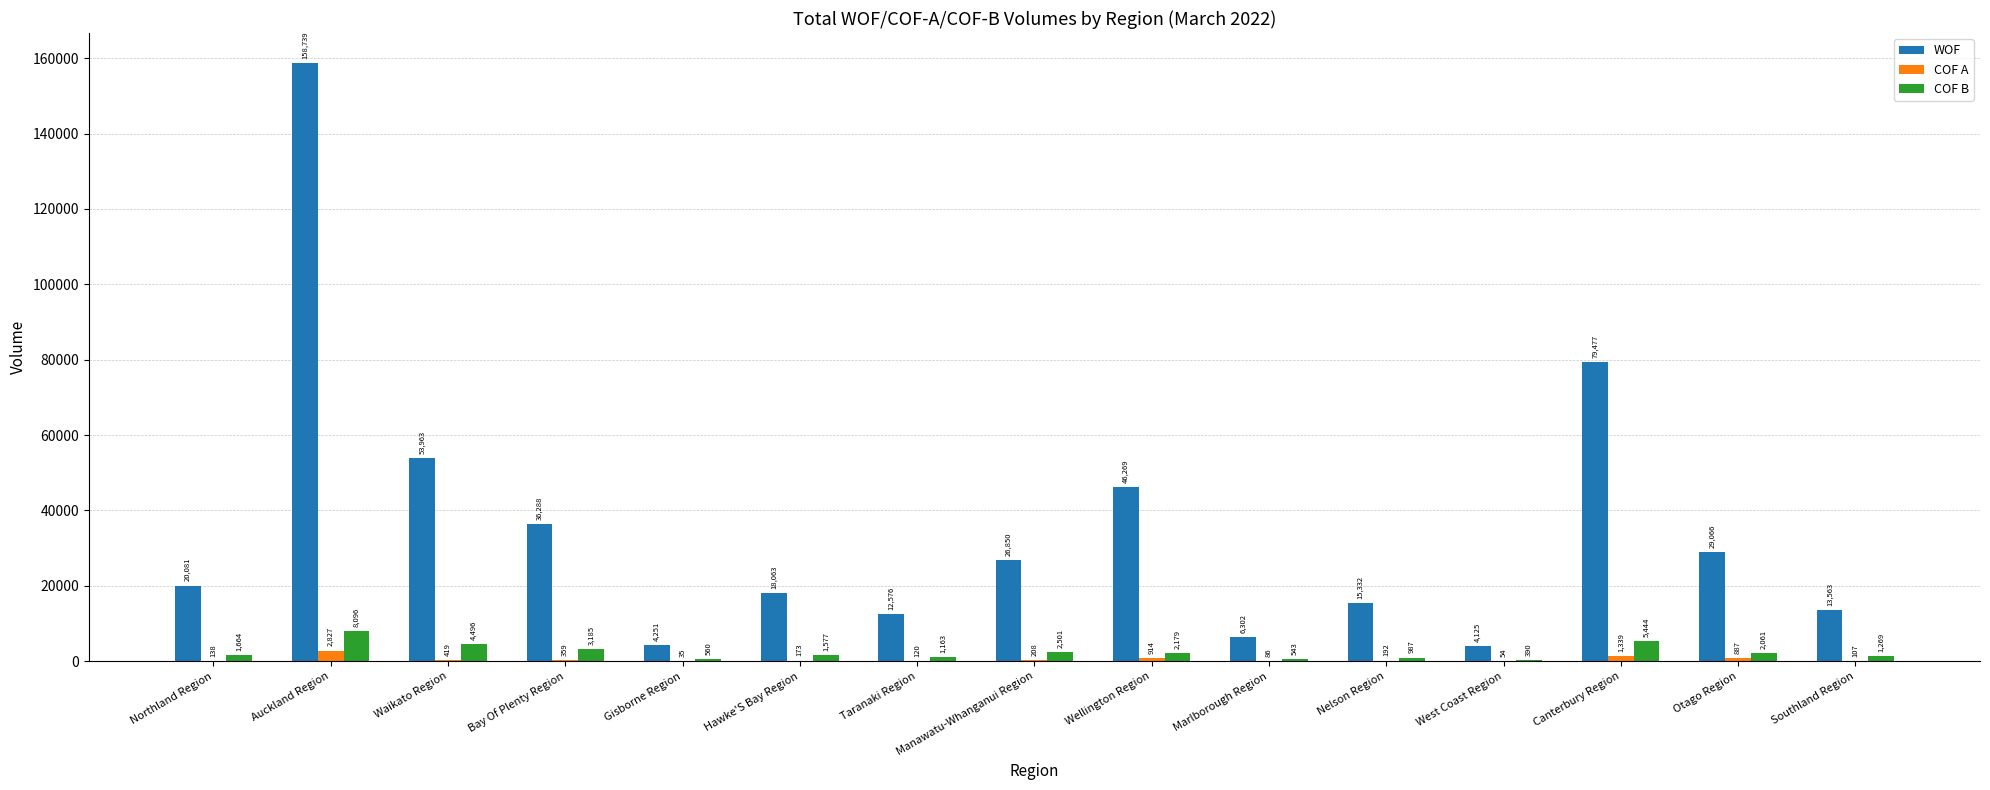

How many groups of bars are there?

15